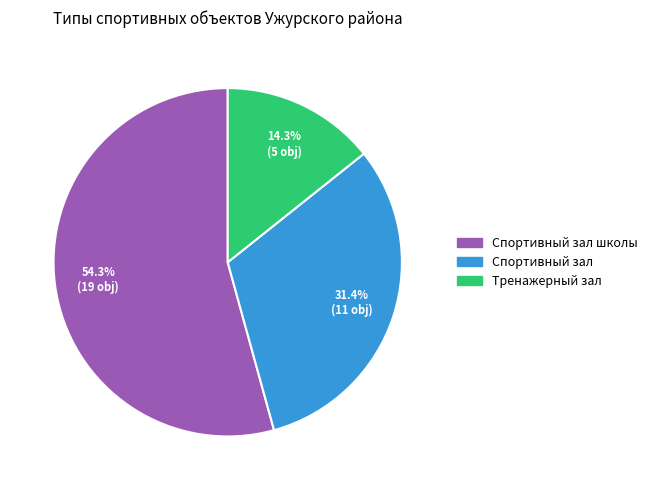

To the nearest percent, what is the average slice percentage?

33%